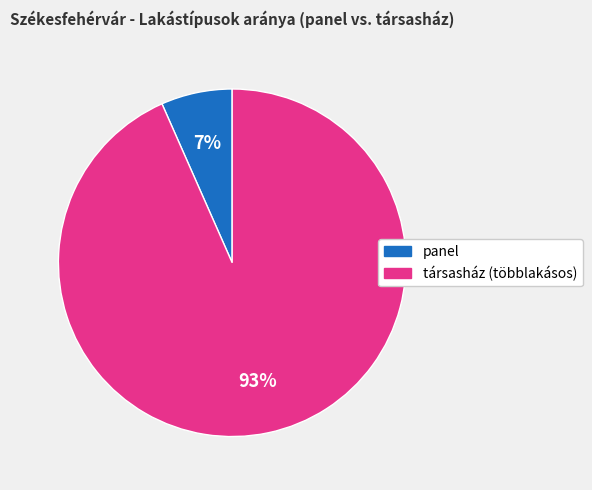

Is there a majority slice in this chart?

Yes